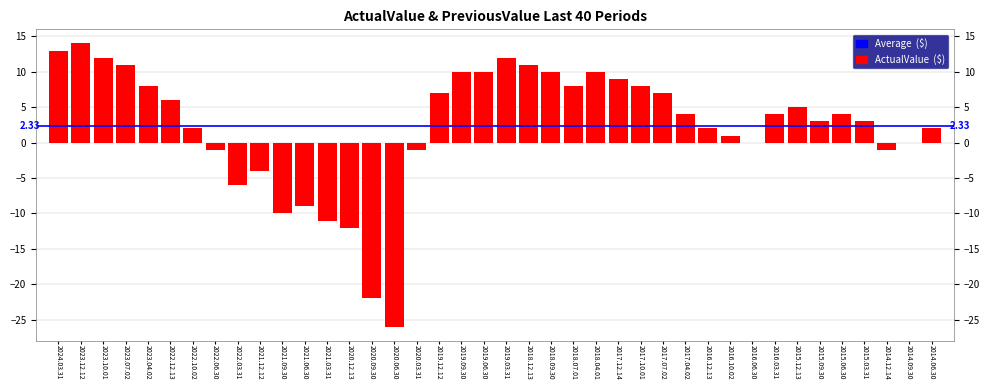

Which has a higher value, 2014.09.30 or 2024.03.31?

2024.03.31